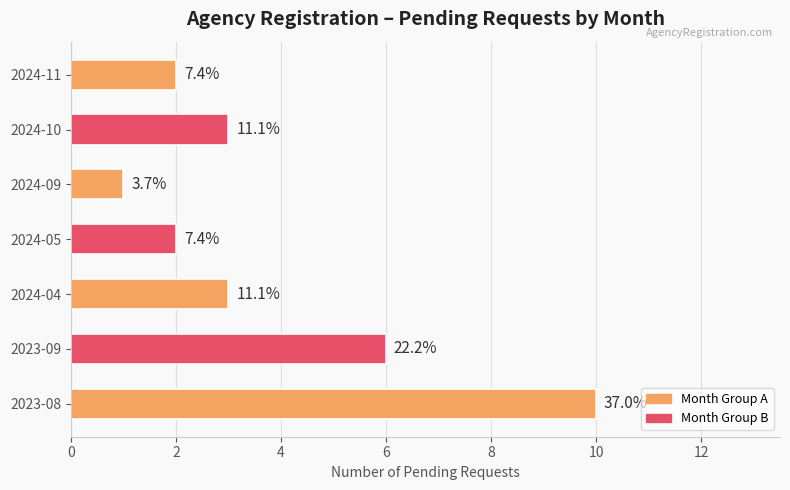

Does the chart contain any negative values?

No